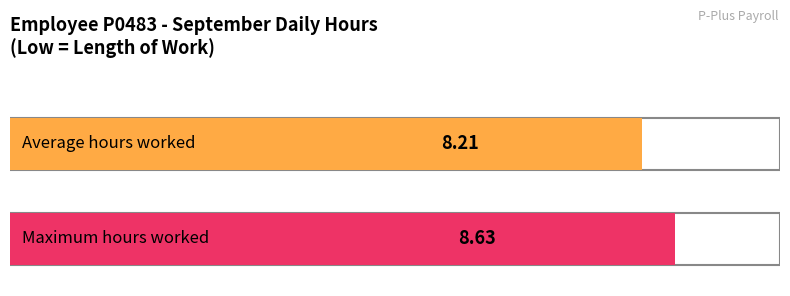

Where does the data first go above 8?

1